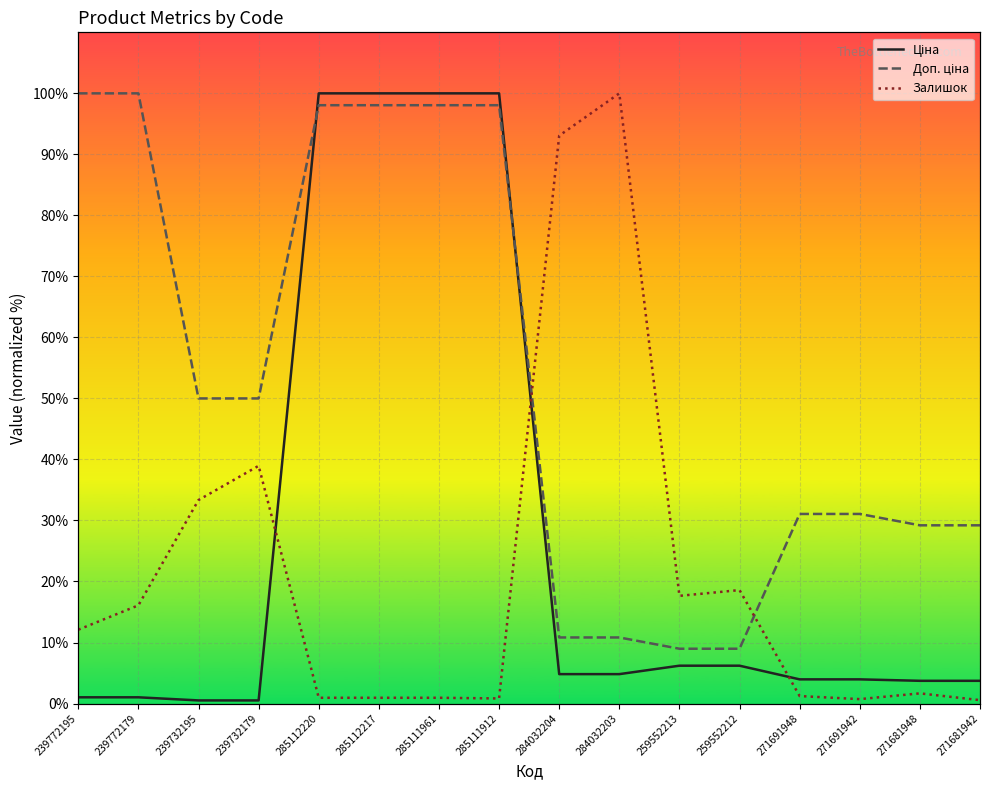

What is the sum of the Ціна values at 285111961 and 284032204?

104.8